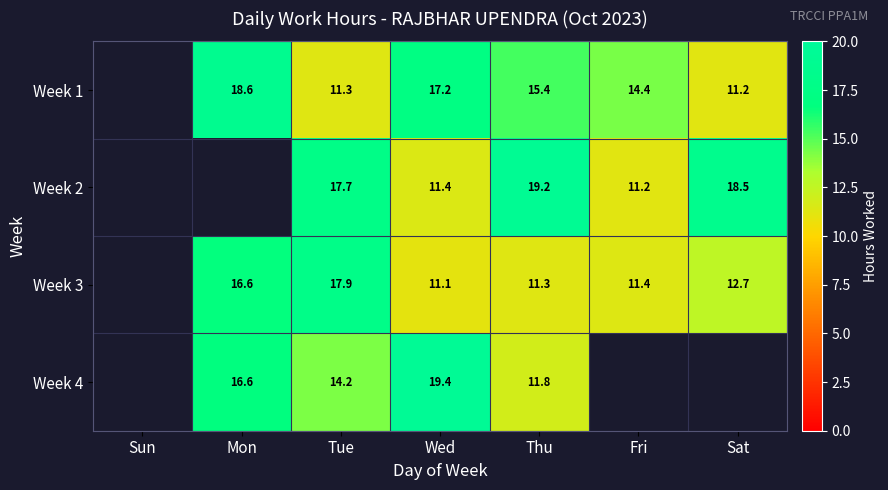

What is the difference between the Week 1 values at Thu and Wed?

1.8